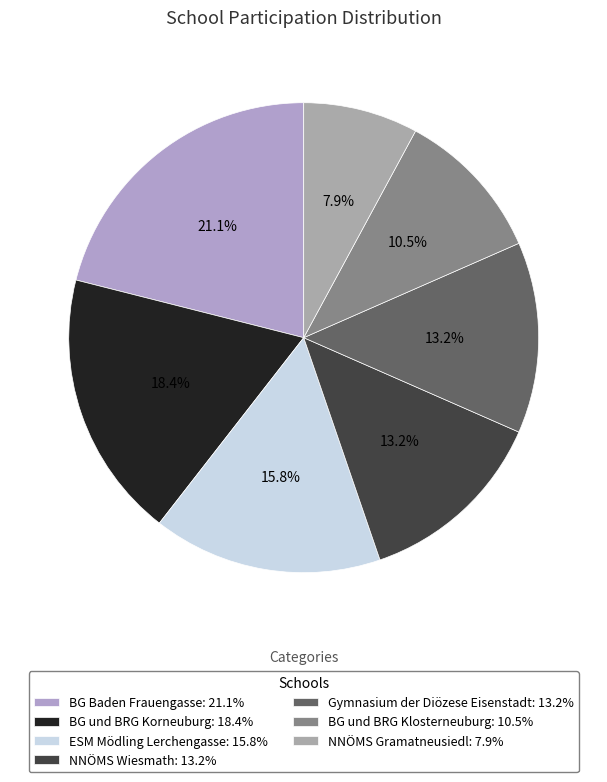

What is the change in value from ESM Mödling Lerchengasse to NNÖMS Wiesmath?

-1